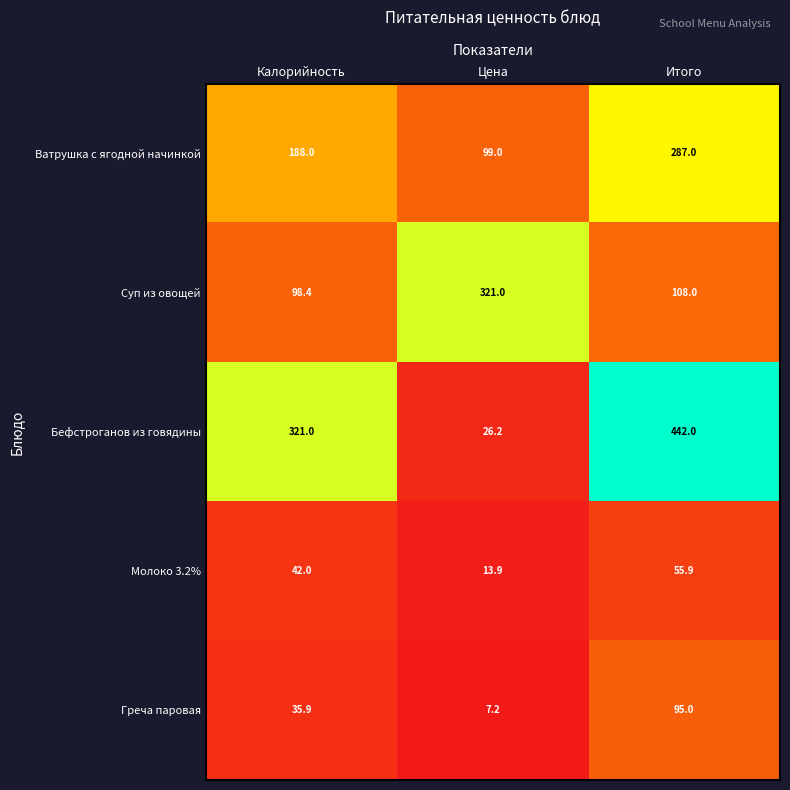

What is the maximum value shown in the chart?

442.0